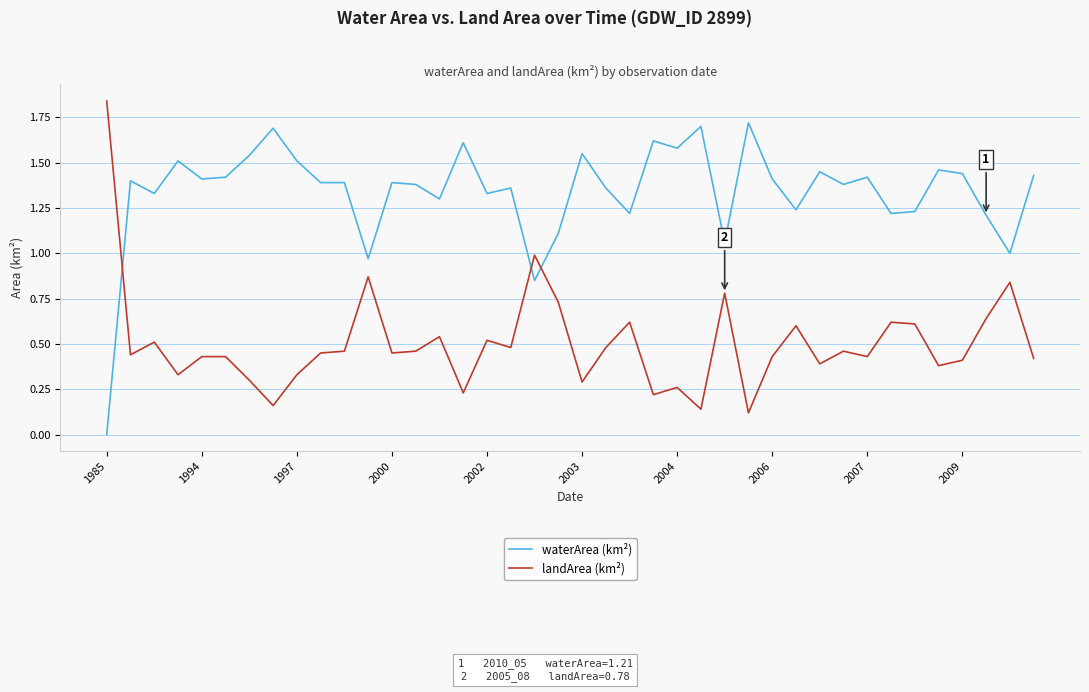

Which series has the largest total across all categories?

waterArea (km²)